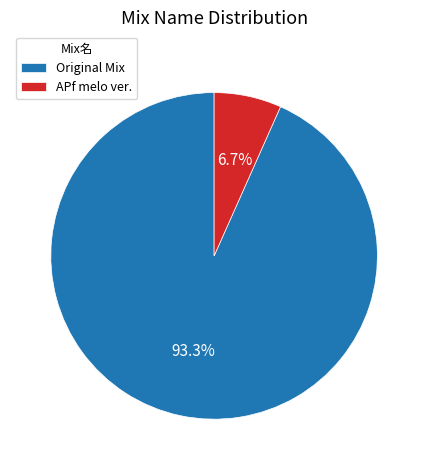

The Original Mix slice represents 93% of the pie. True or false?

True